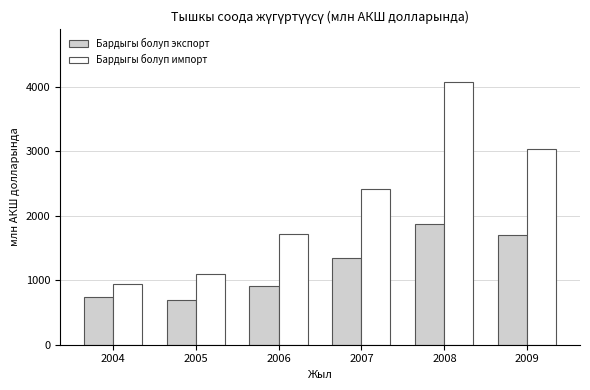

How many bars are there in each group?

2